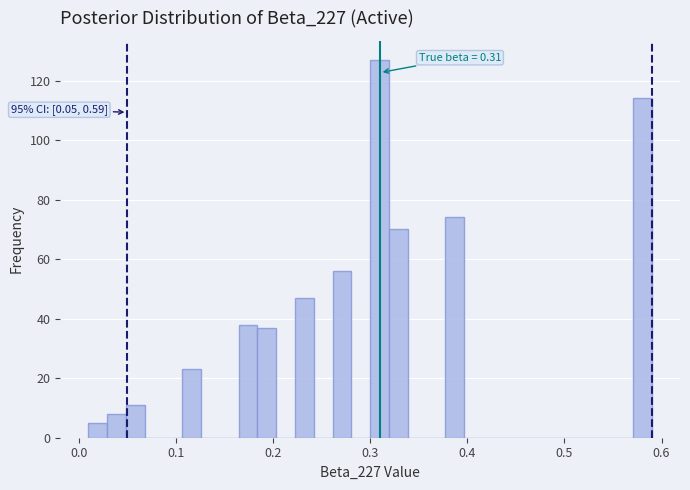

Around what value on the x-axis is the tallest bar? Give the approximate position of its centre, as read against the axis.

0.31